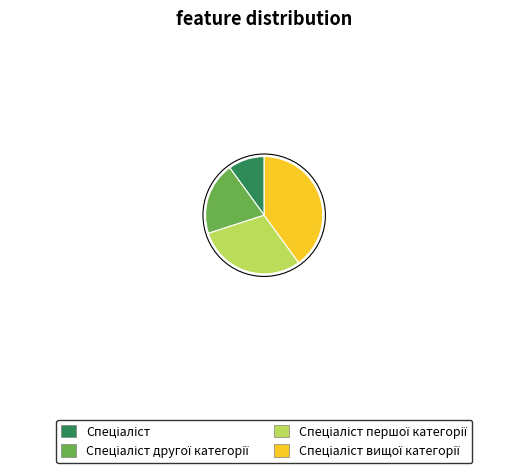

Is there a majority slice in this chart?

No